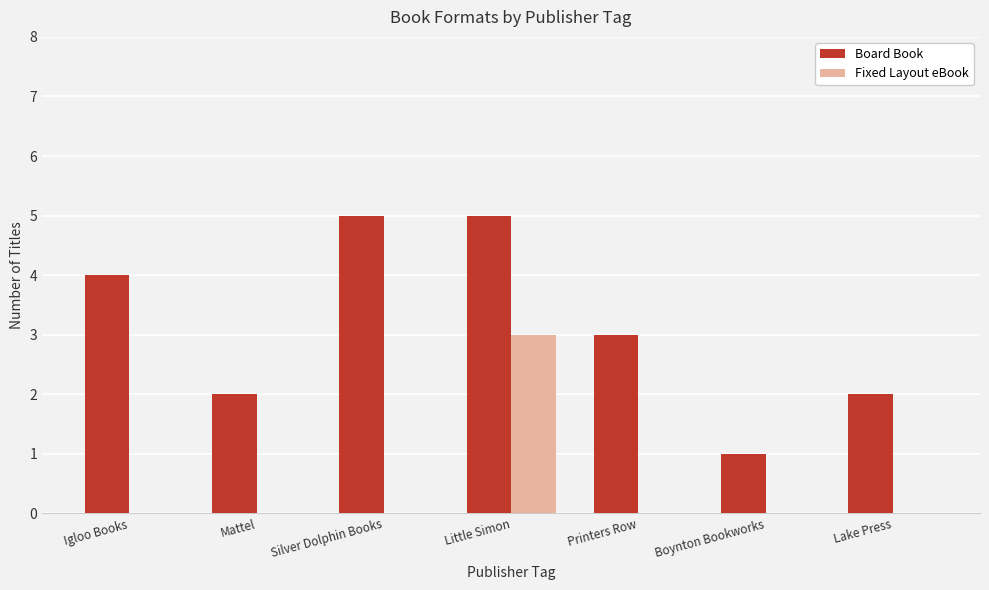

The Board Book series shows 1 at Printers Row. True or false?

False